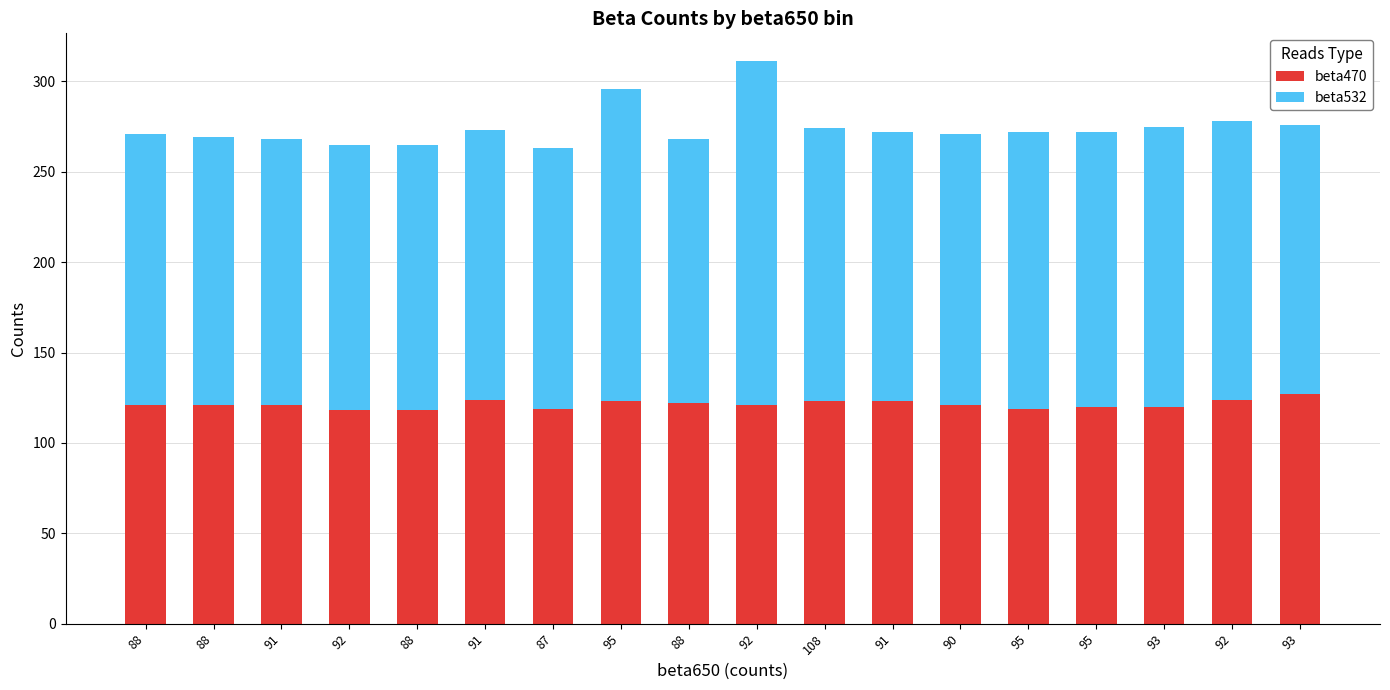

Where does the beta532 series first go above 150?

95